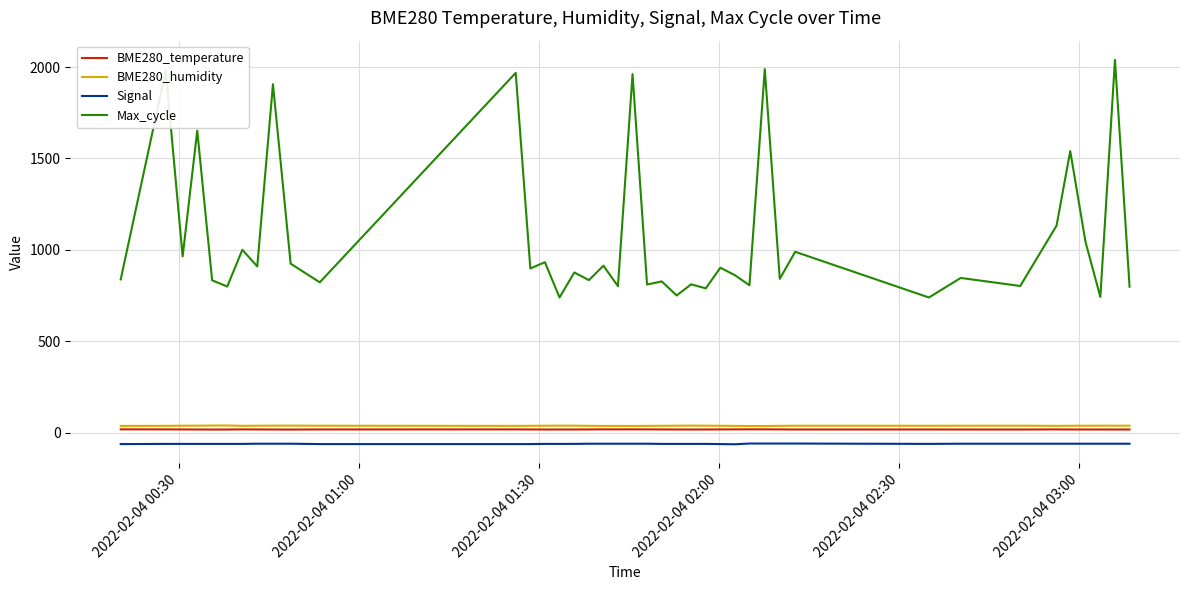

True or false: Max_cycle and Signal cross at least once.

False